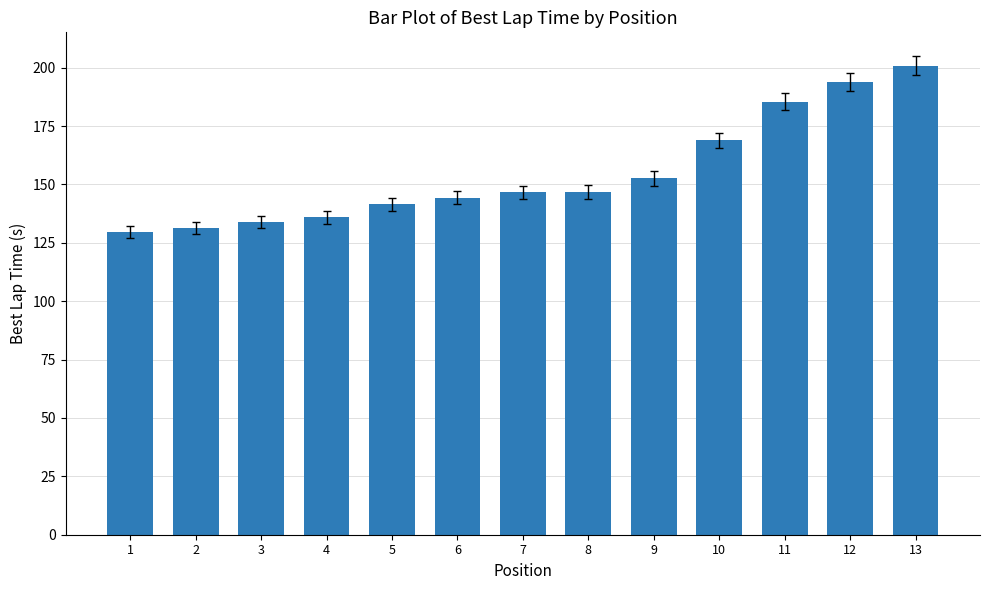

What is the value of the 4th bar from the left?

135.9